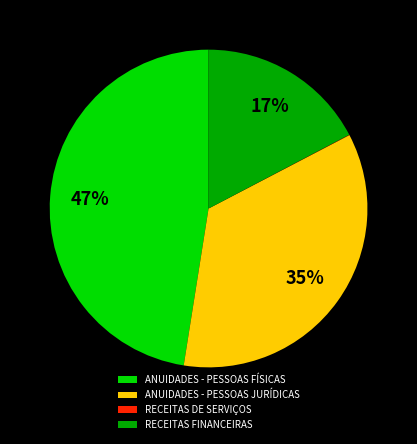

To the nearest percent, what portion does ANUIDADES - PESSOAS FÍSICAS represent?

47%